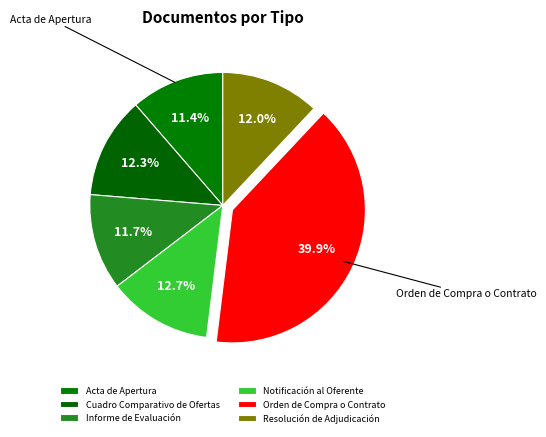

What is the smallest slice in the pie chart?

Acta de Apertura